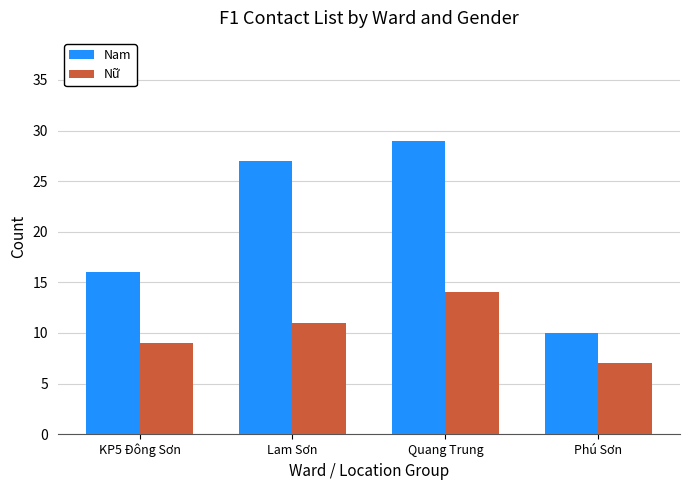

Is the value of Nữ at Phú Sơn greater than the value of Nam at KP5 Đông Sơn?

No